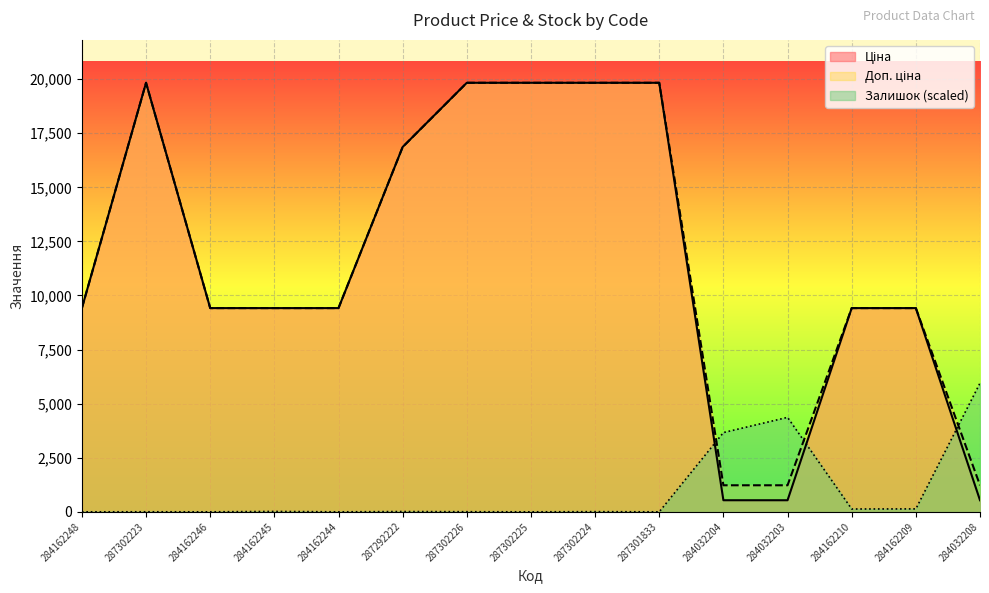

Which series has the largest total across all categories?

Доп. ціна